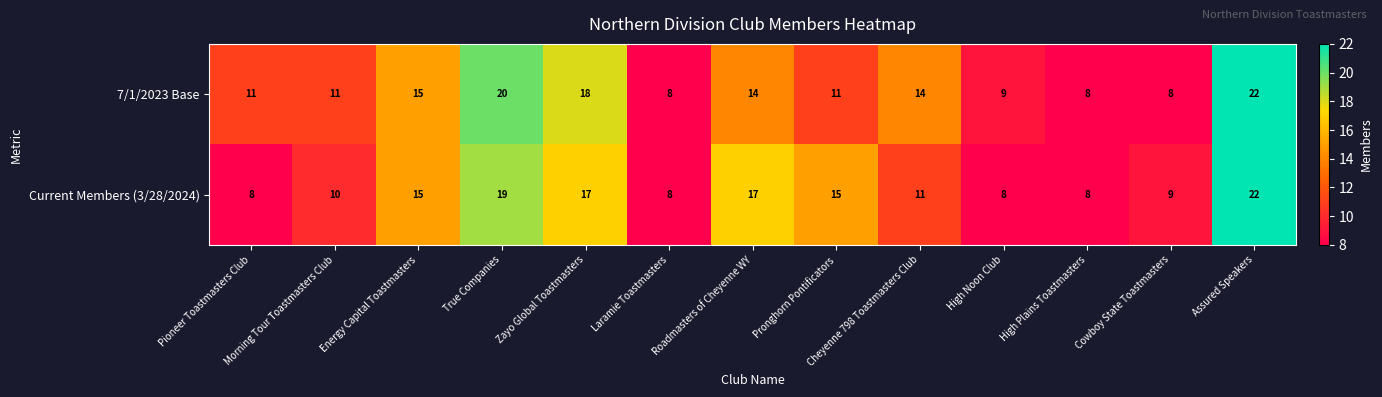

Read the 7/1/2023 Base value at True Companies, to the nearest 10.

20